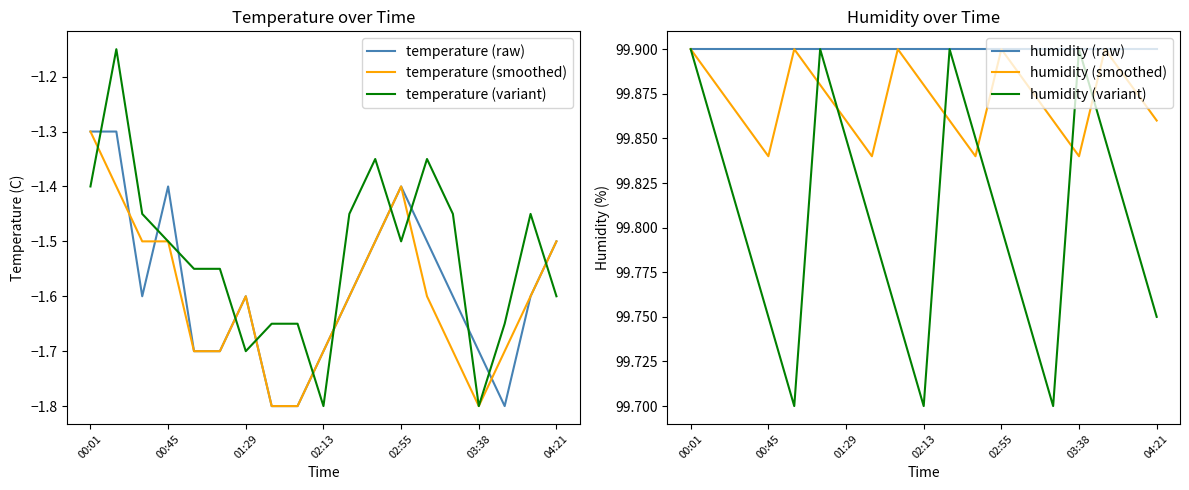

The value of temperature (smoothed) at 04:21 is -2.5. True or false?

False